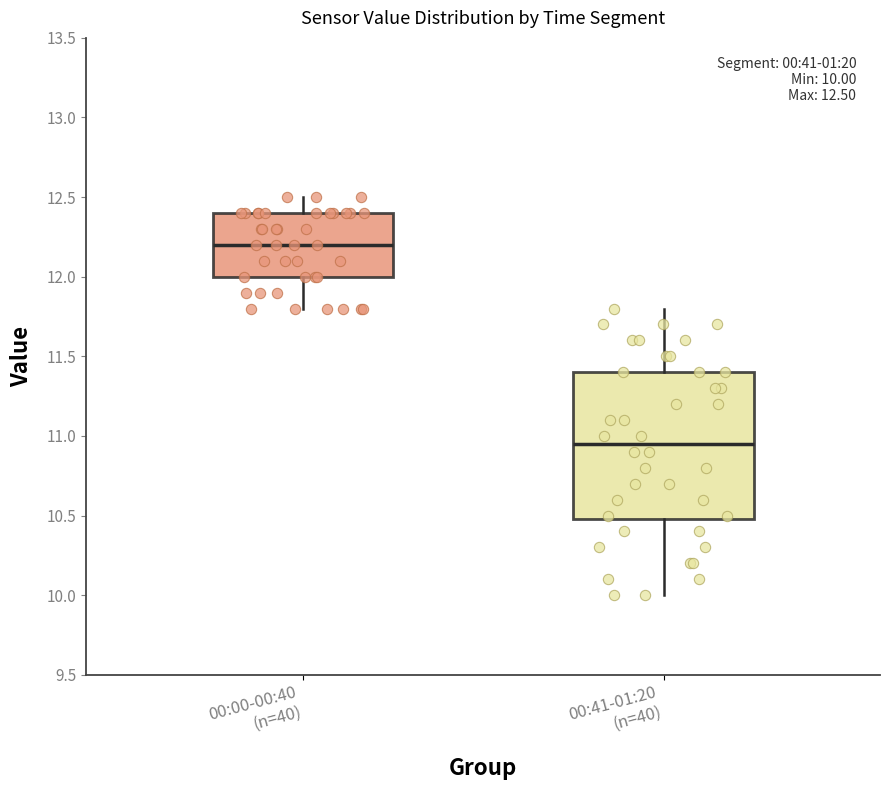

Comparing the boxes themselves (not the whiskers), which one is the tallest?

00:41-01:20 (n=40)